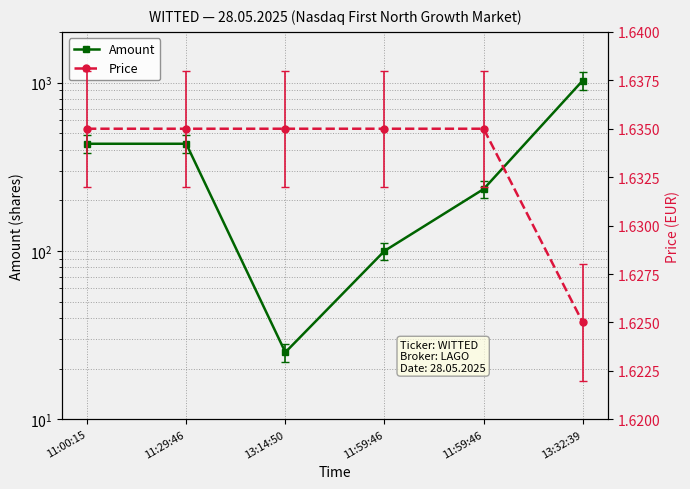

Where is Amount nearest to the value 526?

11:00:15